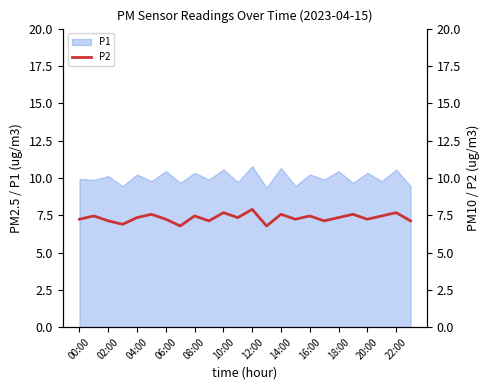

What is the approximate value at 15?

7.2